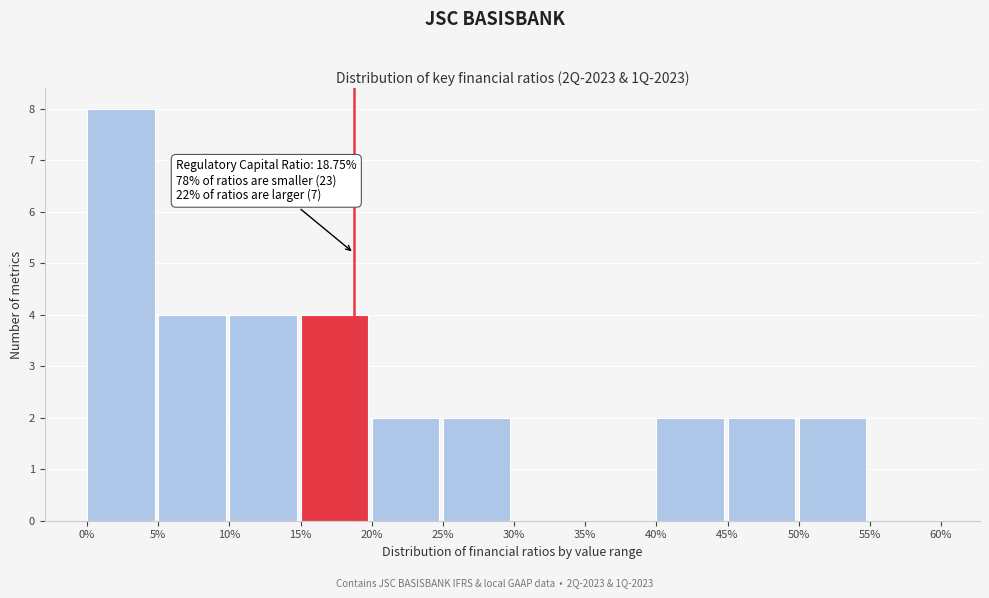

Reading right to left, transcribe all the data shown in this chart.

55%=0	50%=2	45%=2	40%=2	35%=0	30%=0	25%=2	20%=2	15%=4	10%=4	5%=4	0%=8